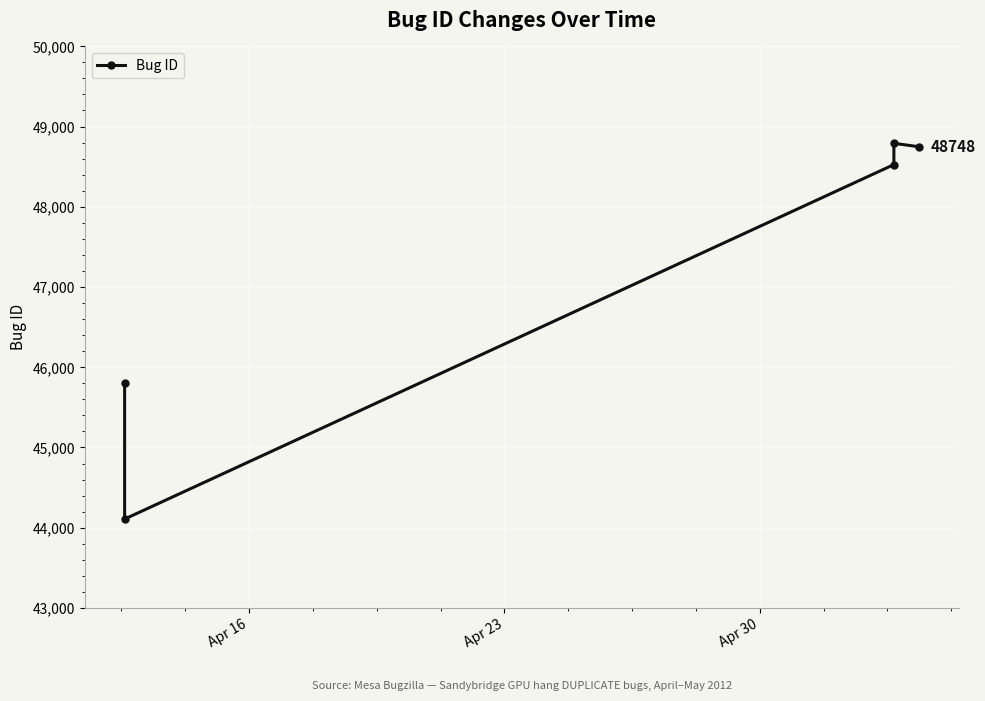

What is the greatest value displayed?

48791